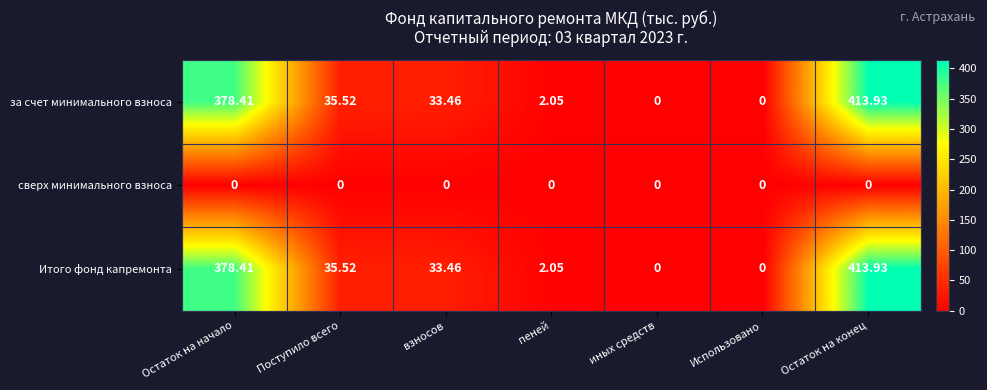

Where does the за счет минимального взноса series first go above 33?

Остаток на начало